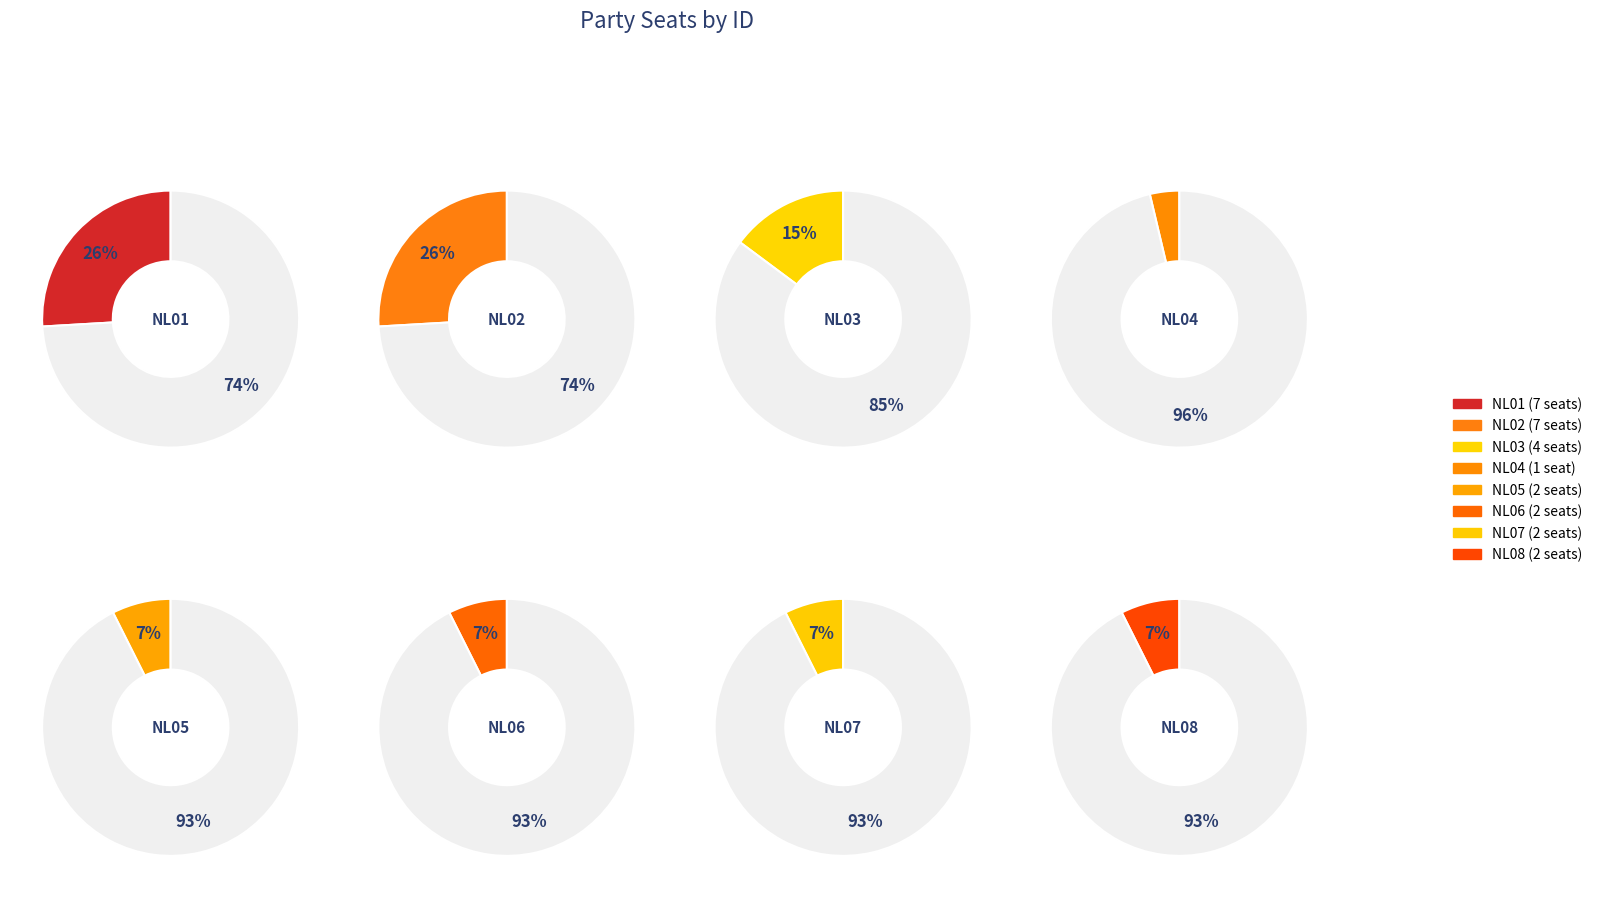

Which slice is the smallest?

NL04